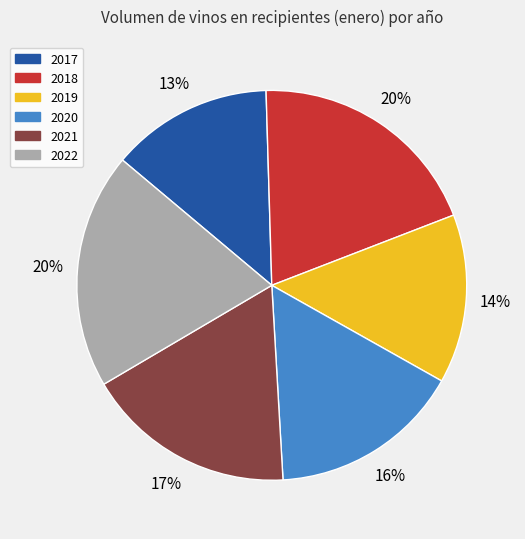

The 2019 slice represents 14% of the pie. True or false?

True